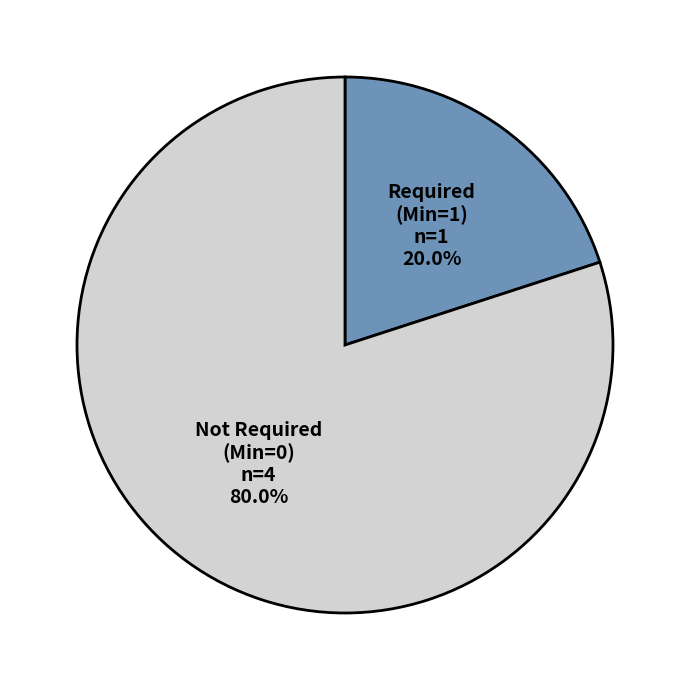

Count the number of slices in the pie.

2